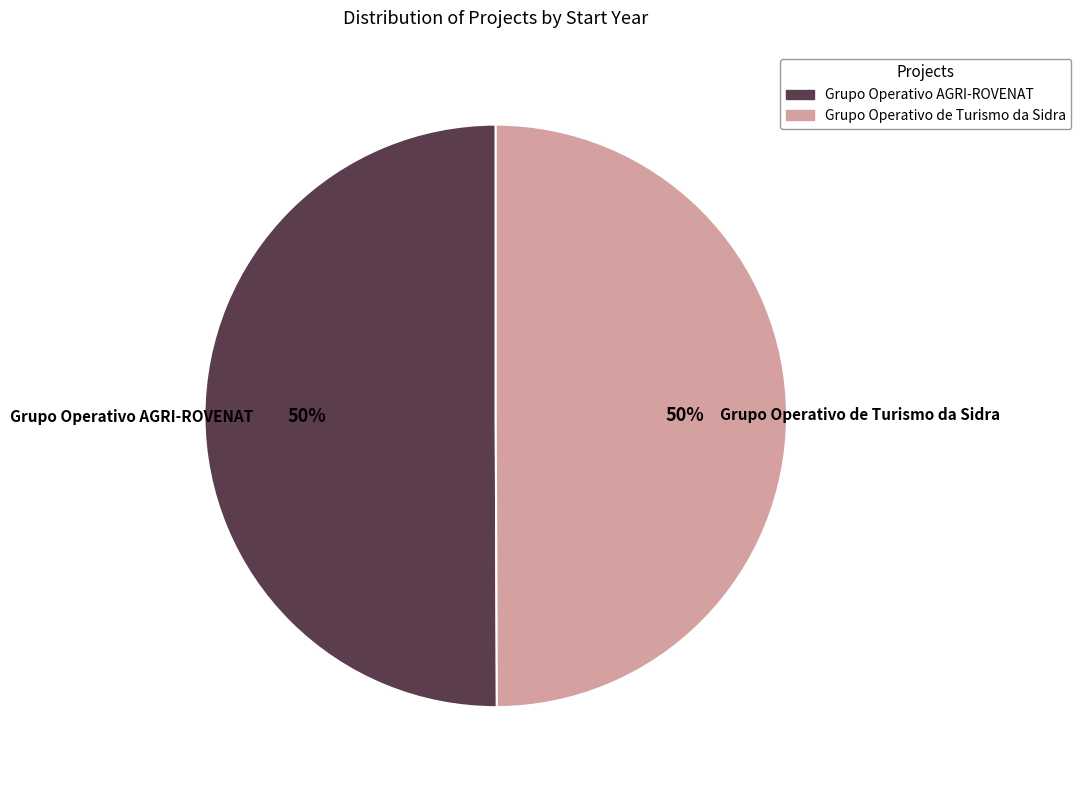

To the nearest percent, what is the average slice percentage?

50%